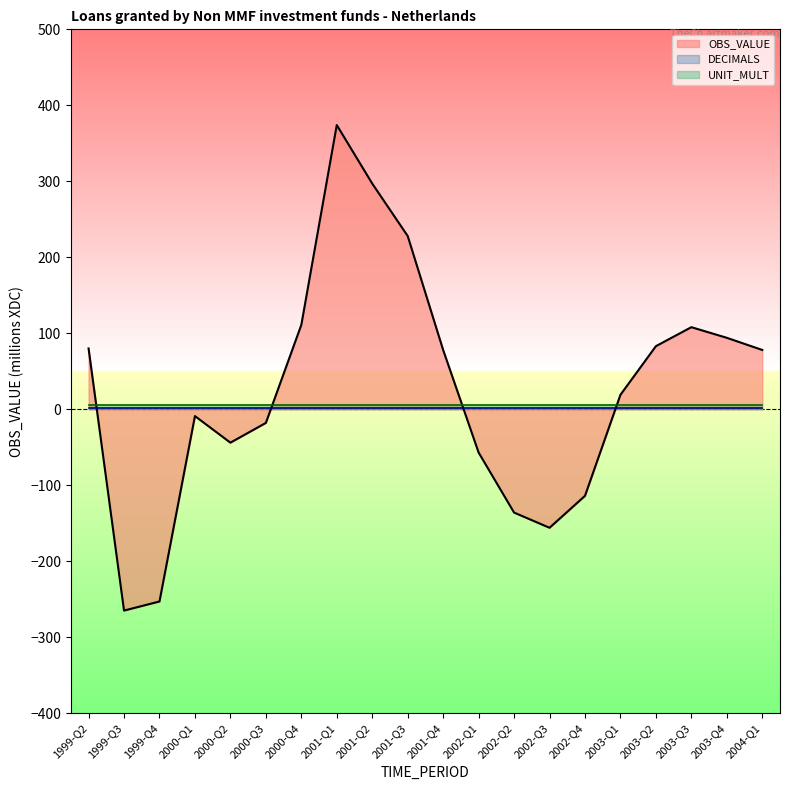

Which series ends up on top after the final intersection of UNIT_MULT and OBS_VALUE?

OBS_VALUE